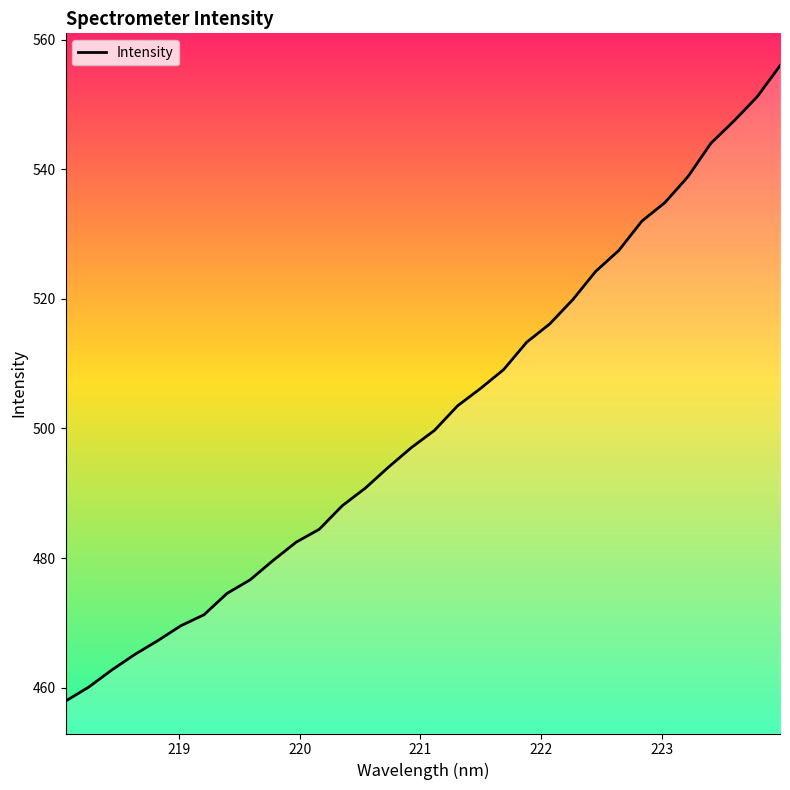

What is the greatest value displayed?

556.0